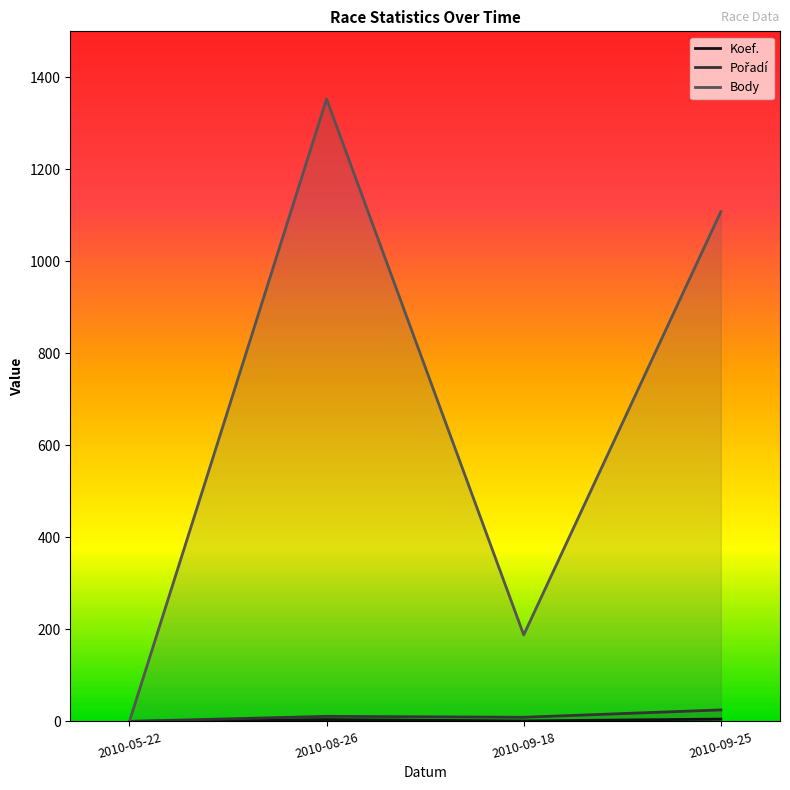

Where is the first local minimum for Body?

2010-09-18